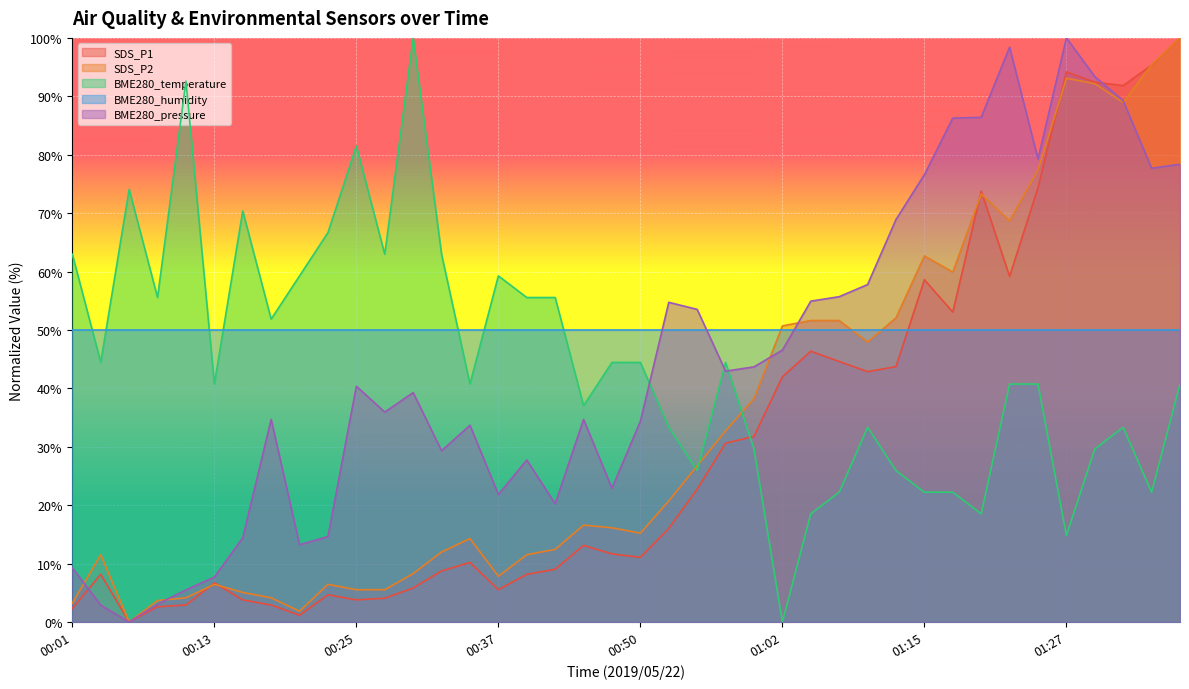

How many values in the BME280_pressure series exceed 40?

20